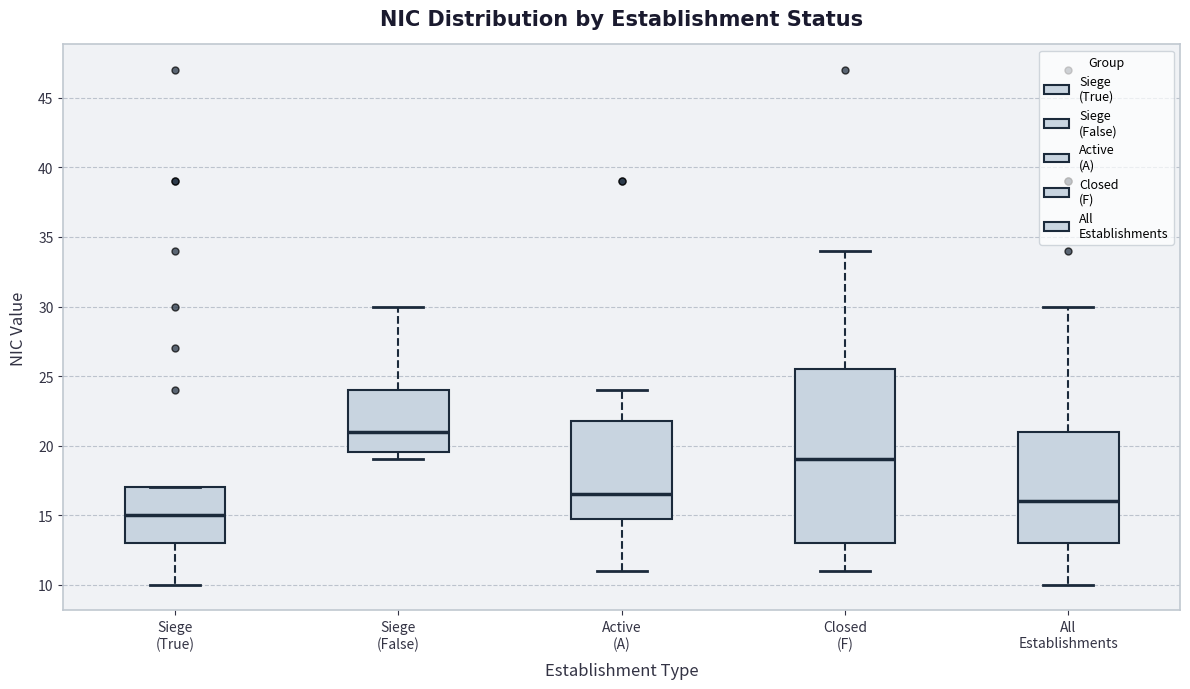

Which box has the lowest median line?

Siege (True)